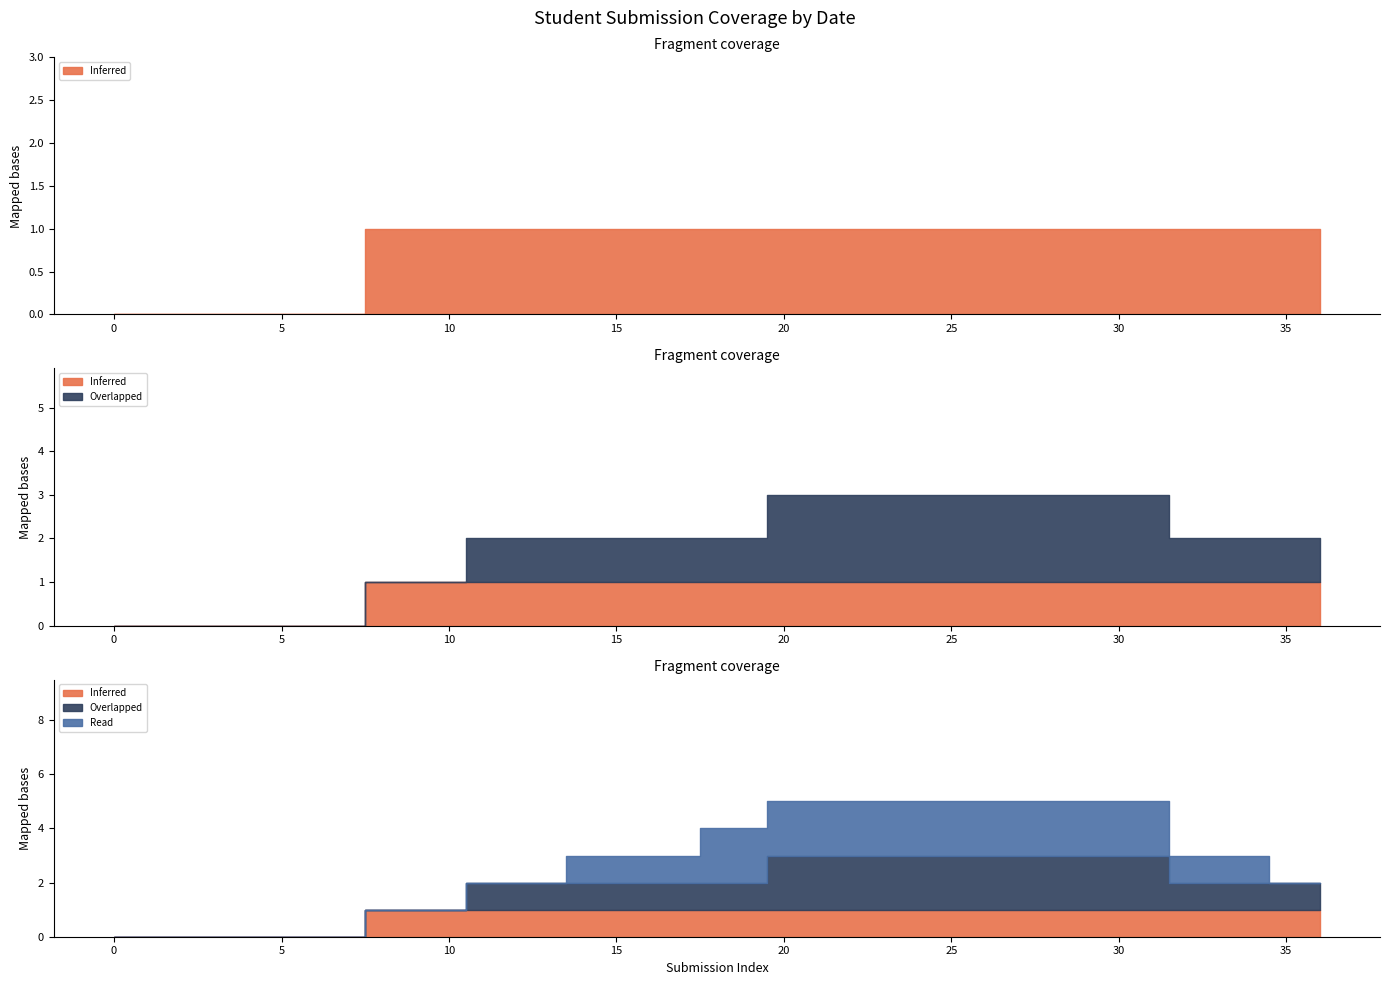

Between 2024-02-11_5 and 2024-03-07_7, which series saw the biggest shift?

Overlapped